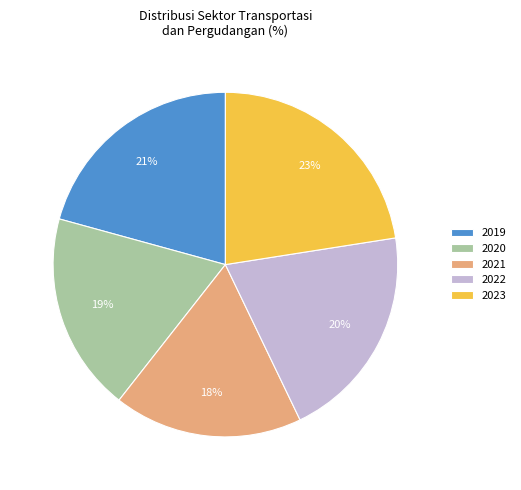

To the nearest percent, what percentage of the pie is 2020?

19%